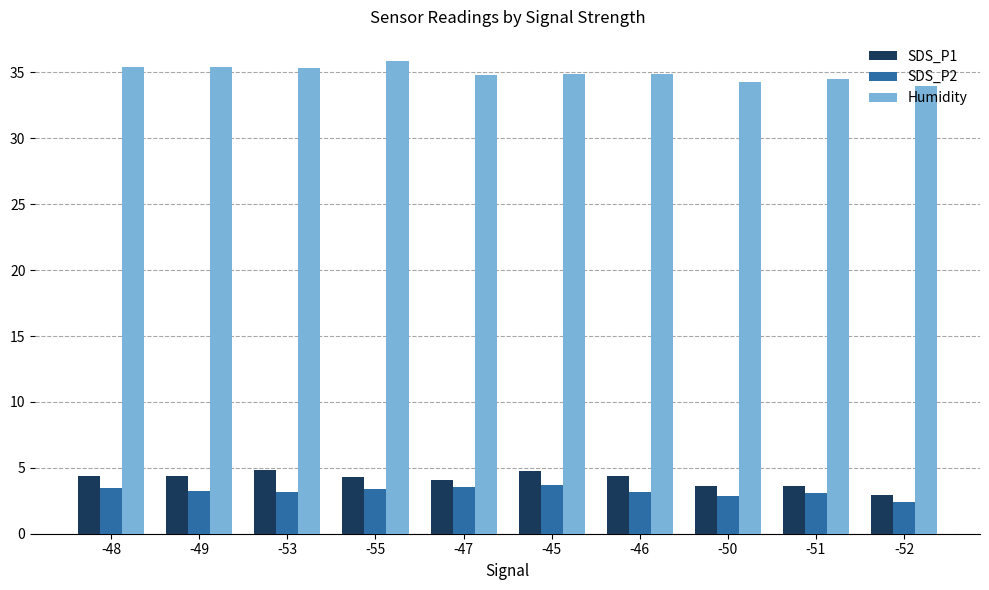

What is the greatest value displayed?

35.9